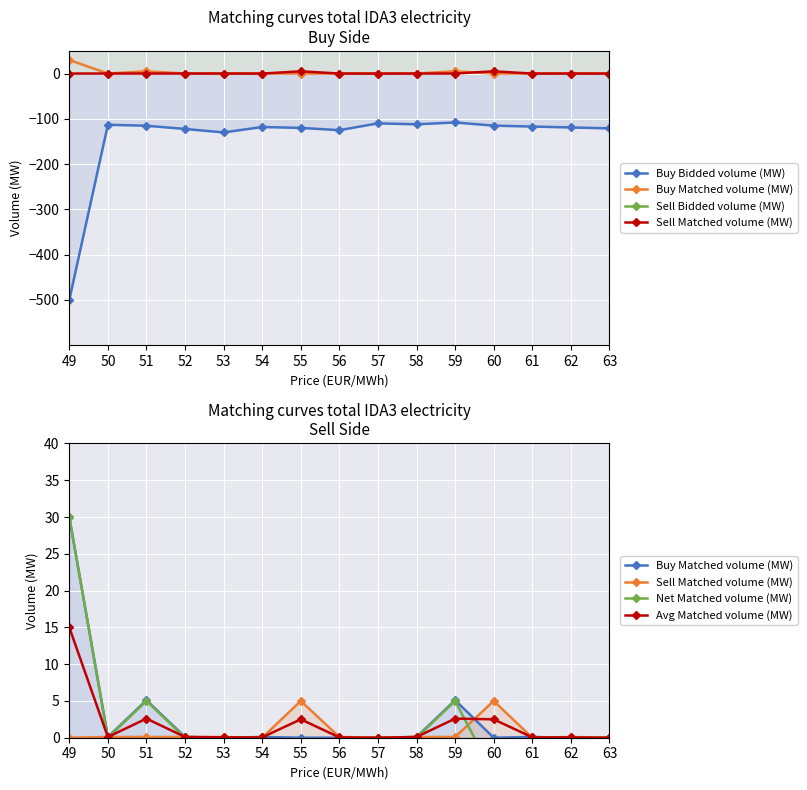

Reading left to right, extract all data points from this chart.

Buy Bidded volume (MW): -500.0	-113.1	-115.2	-122.3	-130.0	-118.0	-120.0	-125.0	-110.0	-112.0	-108.0	-115.0	-117.0	-119.0	-121.0
Buy Matched volume (MW): 30.0	0.1	5.1	0.1	0.0	0.1	0.0	0.0	0.0	0.1	5.1	0.0	0.1	0.0	0.0
Sell Bidded volume (MW): 500.0	500.0	500.0	500.0	500.0	500.0	500.0	500.0	500.0	500.0	500.0	500.0	500.0	500.0	500.0
Sell Matched volume (MW): 0.0	0.1	0.1	0.1	0.1	0.0	5.0	0.1	0.0	0.1	0.1	5.0	0.0	0.1	0.0
Net Matched volume (MW): 30.0	0.0	5.0	0.0	-0.1	0.1	-5.0	-0.1	0.0	0.0	5.0	-5.0	0.1	-0.1	0.0
Avg Matched volume (MW): 15.0	0.1	2.6	0.1	0.1	0.1	2.5	0.1	0.0	0.1	2.6	2.5	0.1	0.1	0.0